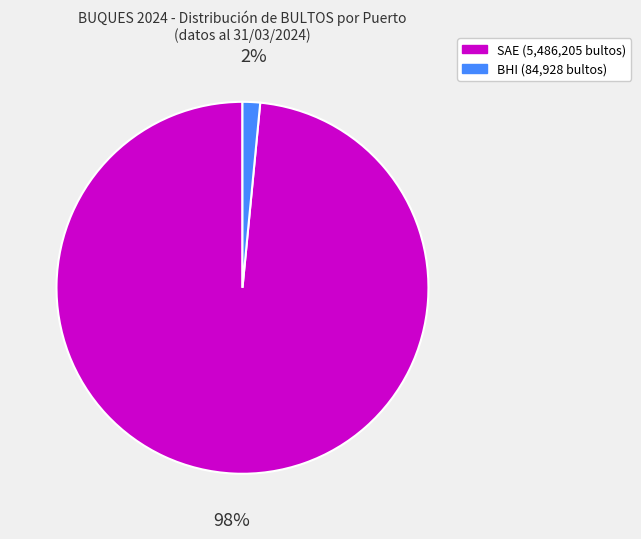

What is the smallest slice in the pie chart?

BHI